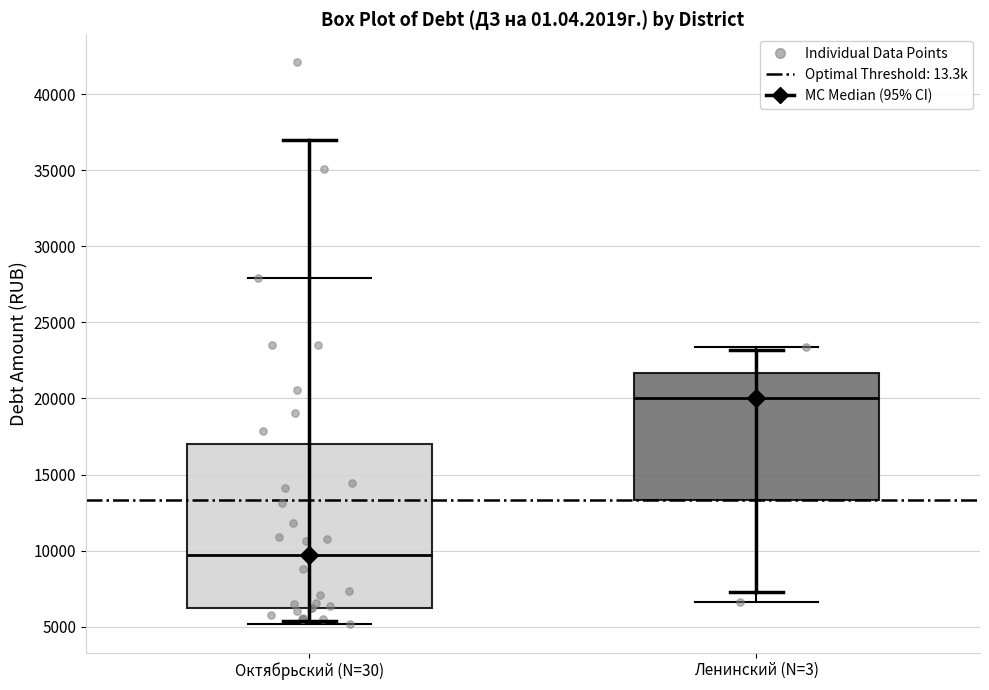

Where does the median line of the box for Ленинский (N=3) sit on the y-axis? The values are not printed on the chart, so give them approximately, as read against the axis.

20000